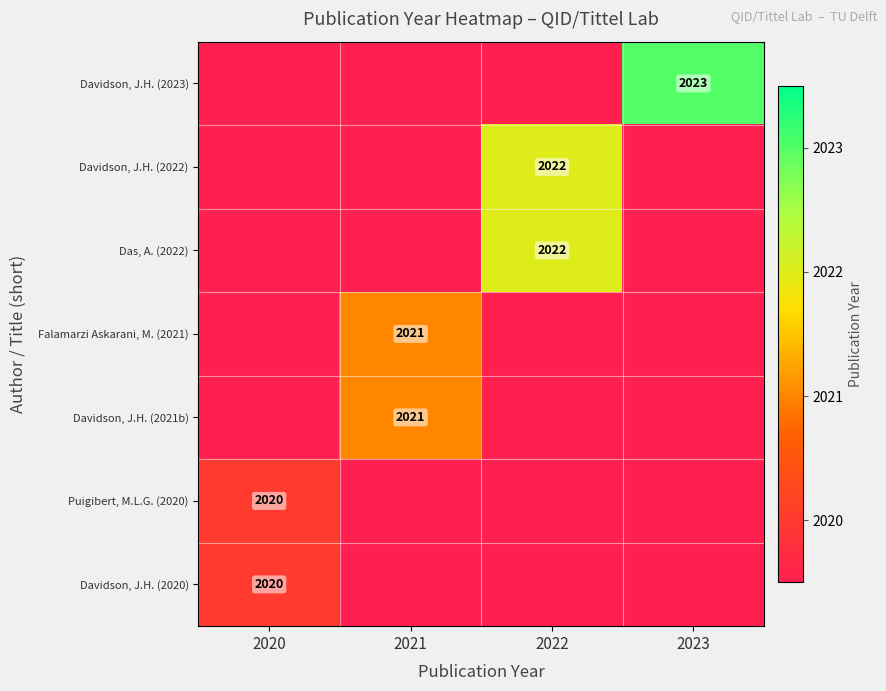

Is it true that Davidson, J.H. (2023) equals 3316 at 2023?

False